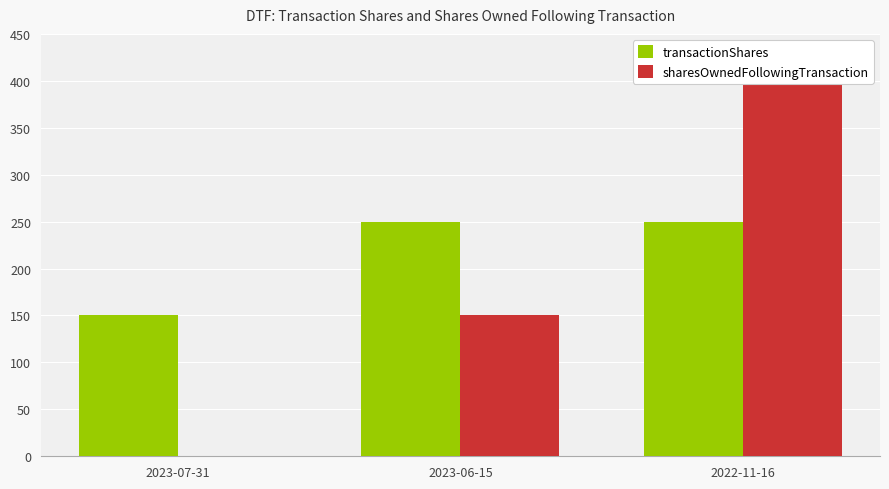

Reading left to right, extract all data points from this chart.

transactionShares: 150	250	250
sharesOwnedFollowingTransaction: 0	150	400